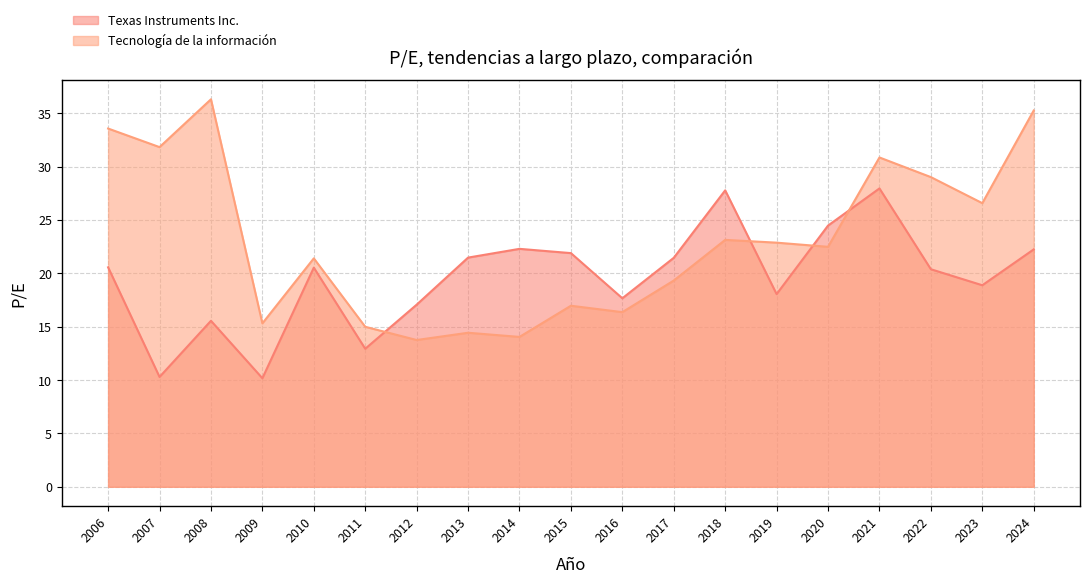

What is the average value of the Texas Instruments Inc. series?

19.6